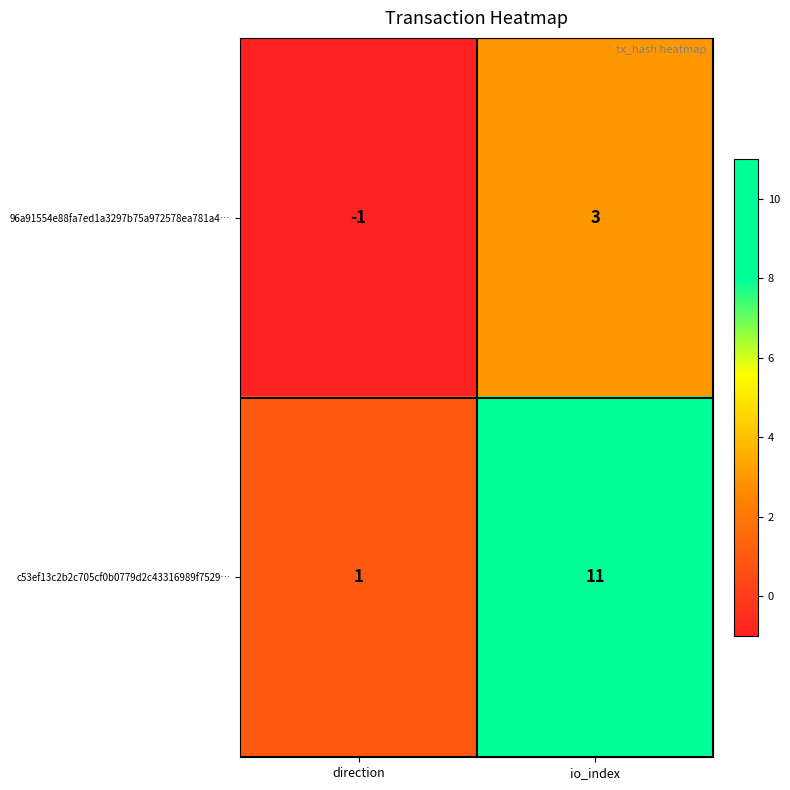

Reading left to right, transcribe all the data shown in this chart.

96a91554e88fa7ed1a3297b75a972578ea781a4…: -1	3
c53ef13c2b2c705cf0b0779d2c43316989f7529…: 1	11